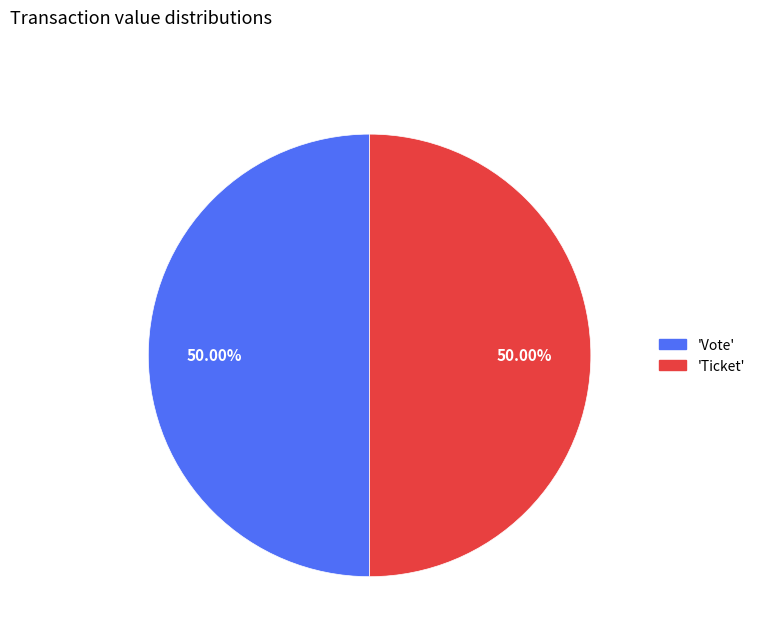

Count the number of slices in the pie.

2